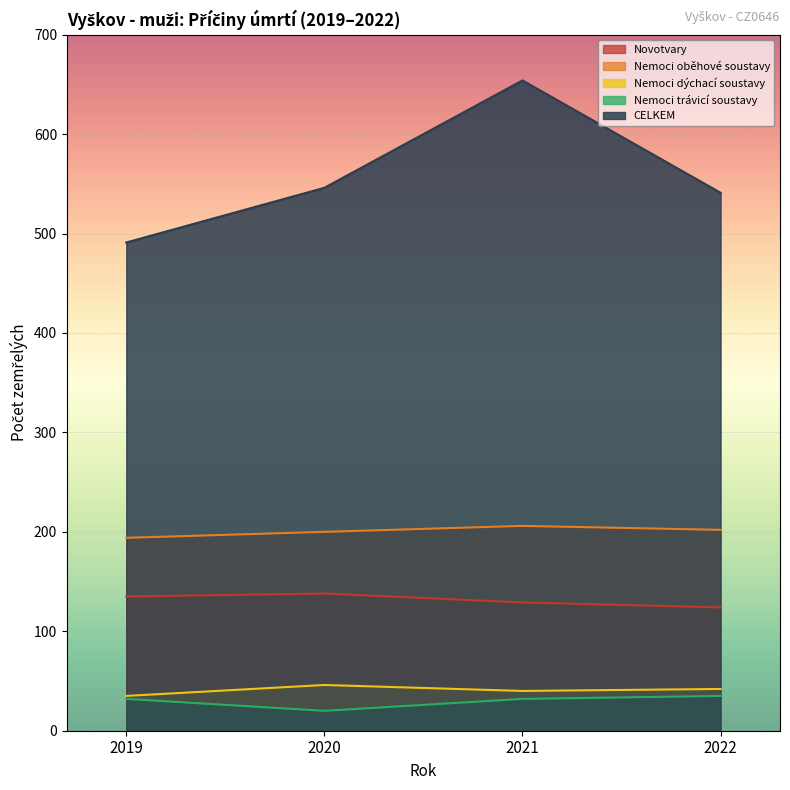

Where is CELKEM nearest to the value 572?

2020